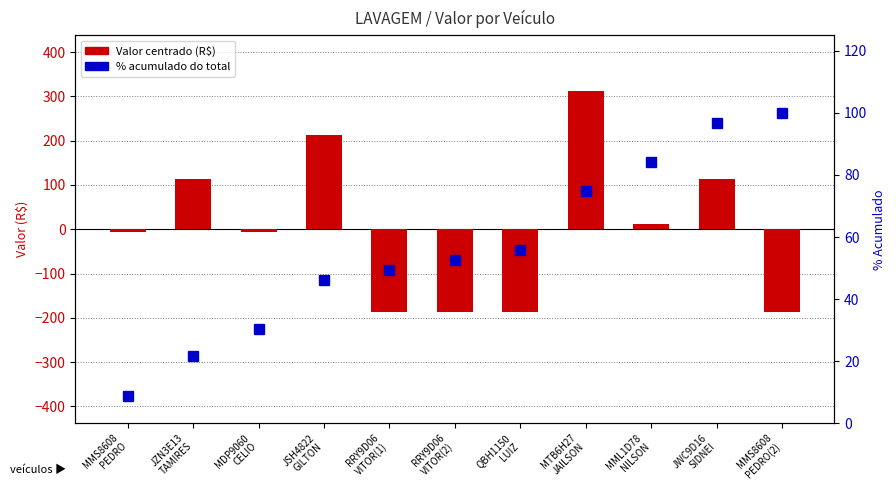

Which series has the largest range (max minus min)?

Valor (centrado)